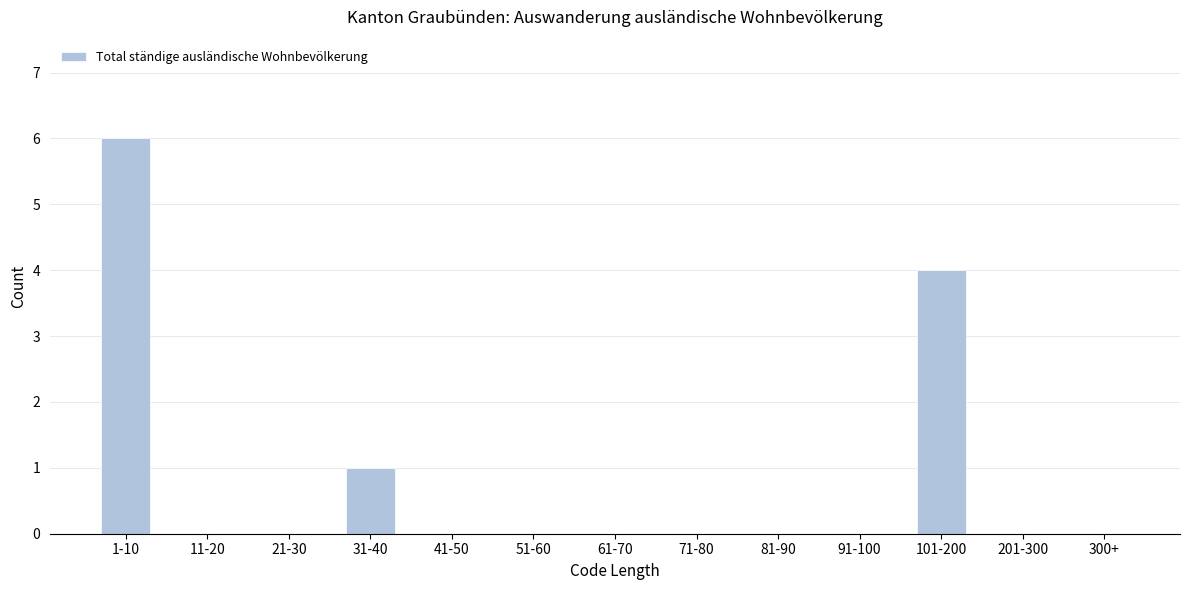

Reading left to right, what are all the values shown in this chart?

1-10=6	11-20=0	21-30=0	31-40=1	41-50=0	51-60=0	61-70=0	71-80=0	81-90=0	91-100=0	101-200=4	201-300=0	300+=0